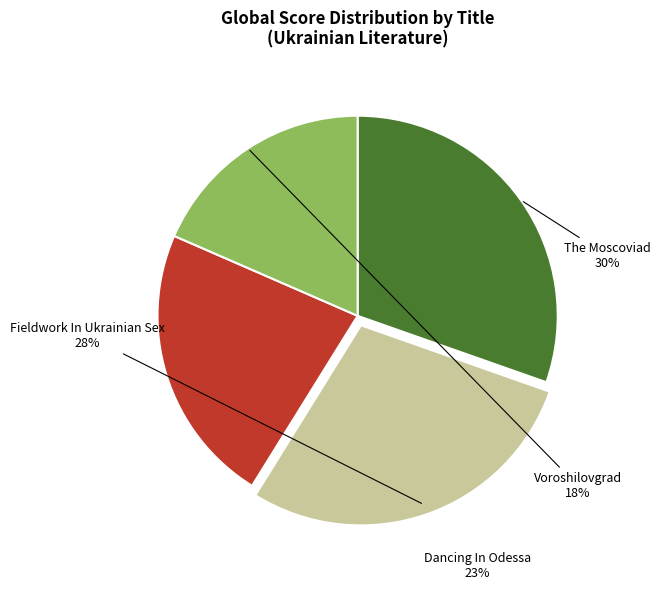

Do Voroshilovgrad and Dancing In Odessa together represent more than half of the pie?

No